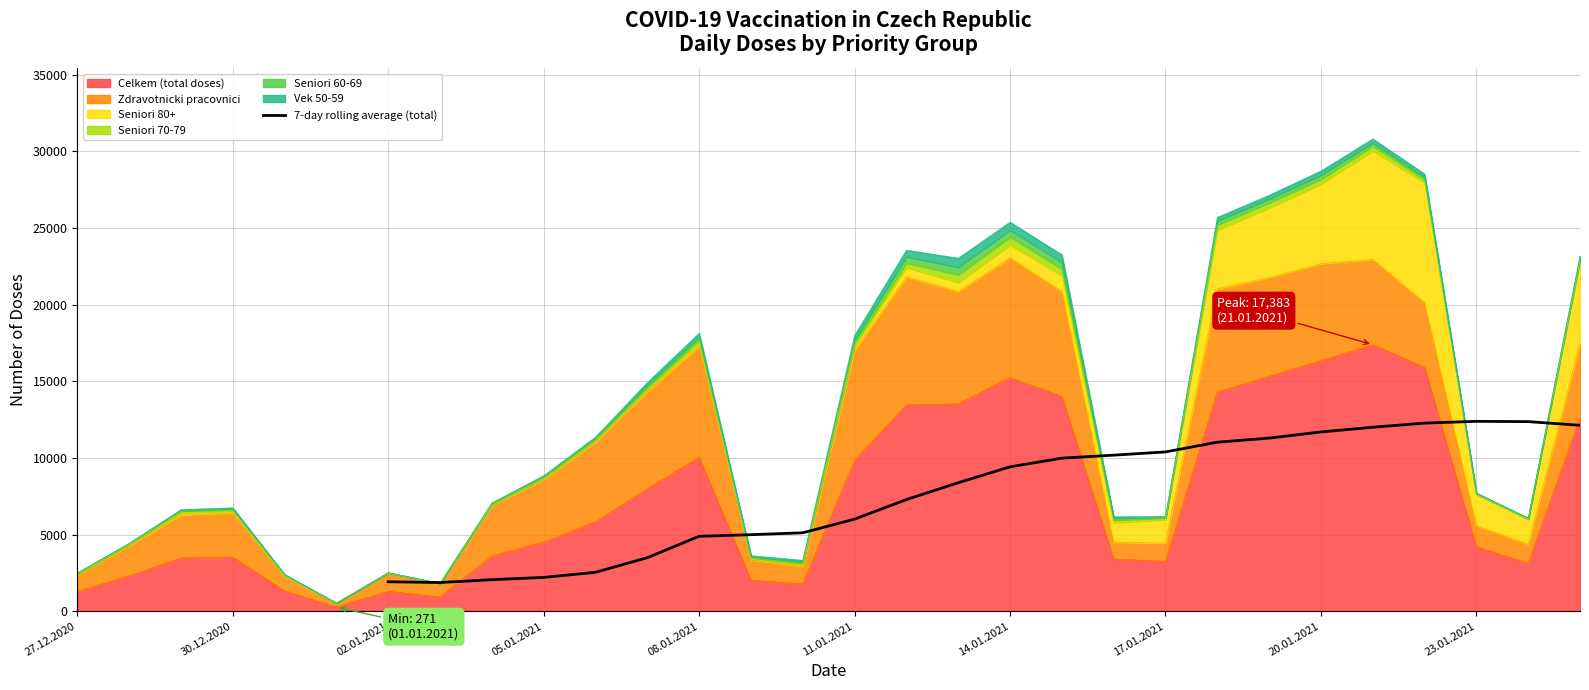

The value of 7-day rolling average (total) at 14.01.2021 is 2619.7. True or false?

False